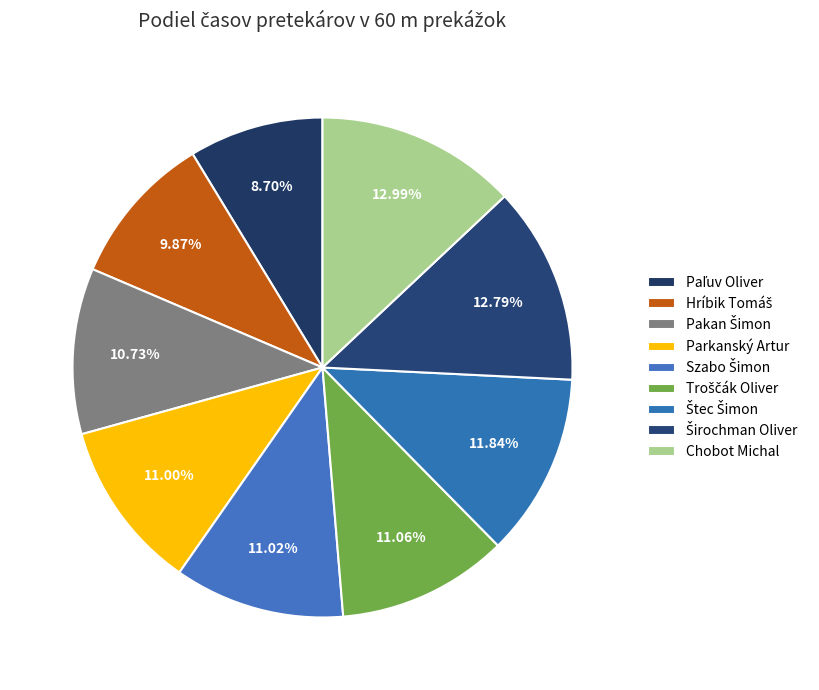

What is the largest slice in the pie chart?

Chobot Michal